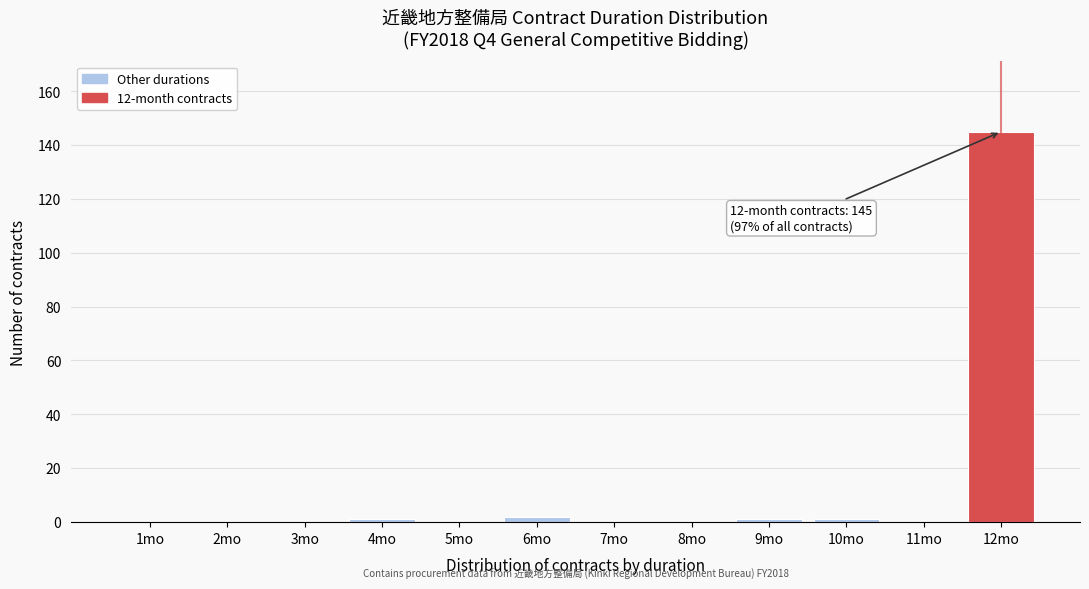

Reading left to right, list all the values displayed in this chart.

1mo=0	2mo=0	3mo=0	4mo=1	5mo=0	6mo=2	7mo=0	8mo=0	9mo=1	10mo=1	11mo=0	12mo=145